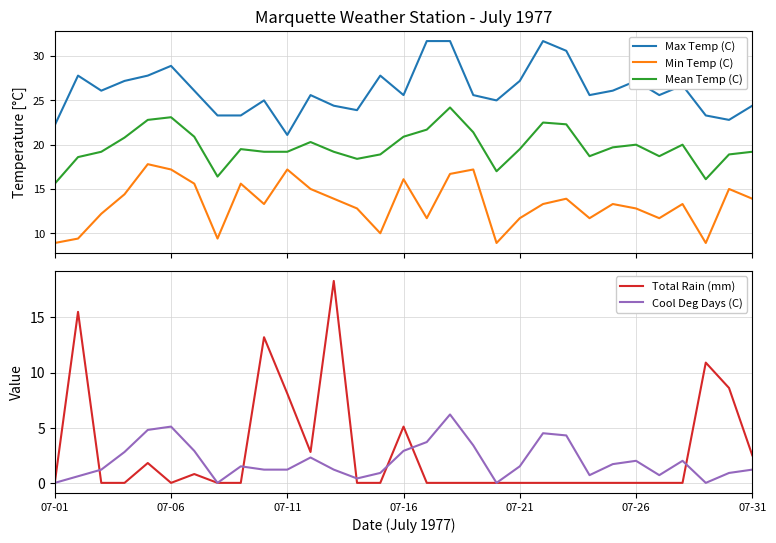

What is the lowest value of the Min Temp (C) series?

8.9